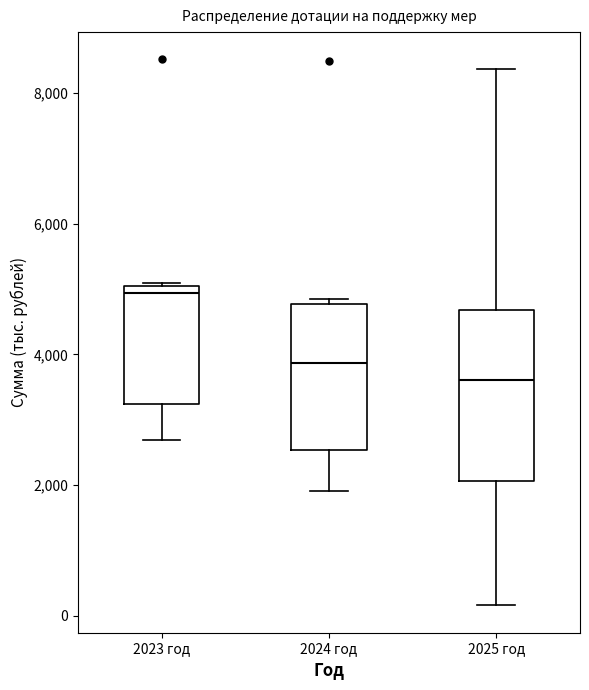

Comparing the boxes themselves (not the whiskers), which one is the tallest?

2025 год